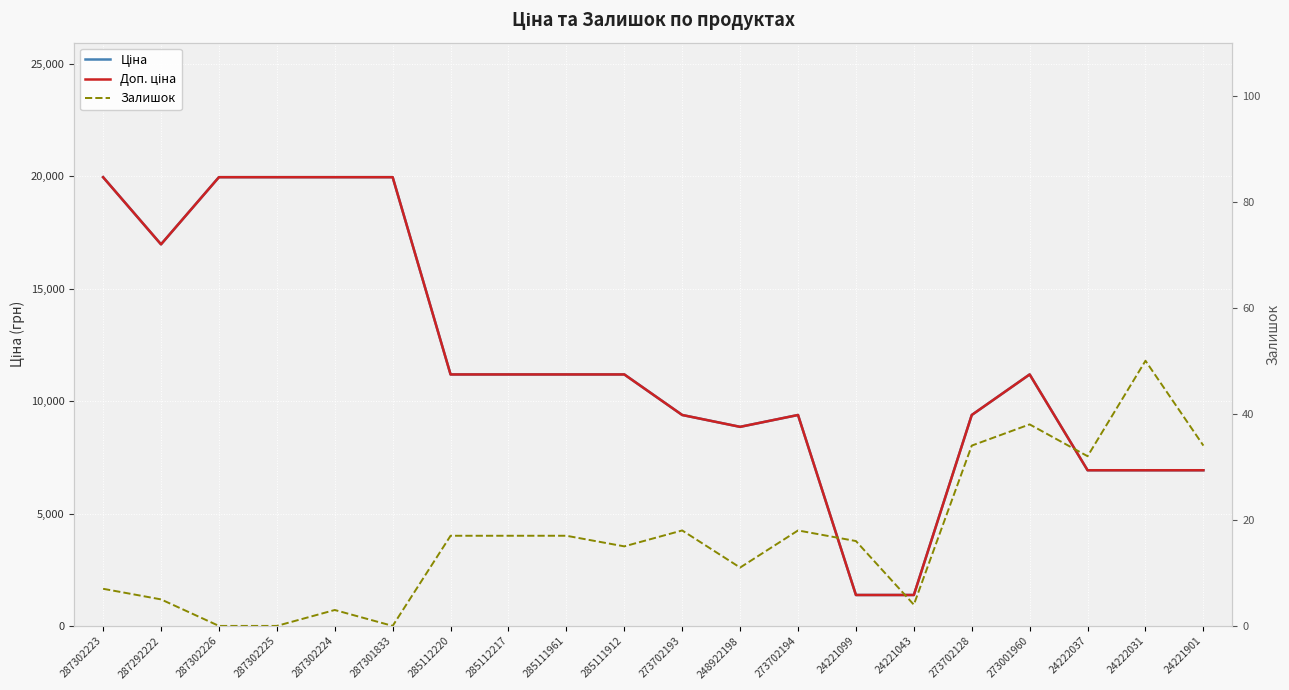

What is the maximum value shown in the chart?

19964.2